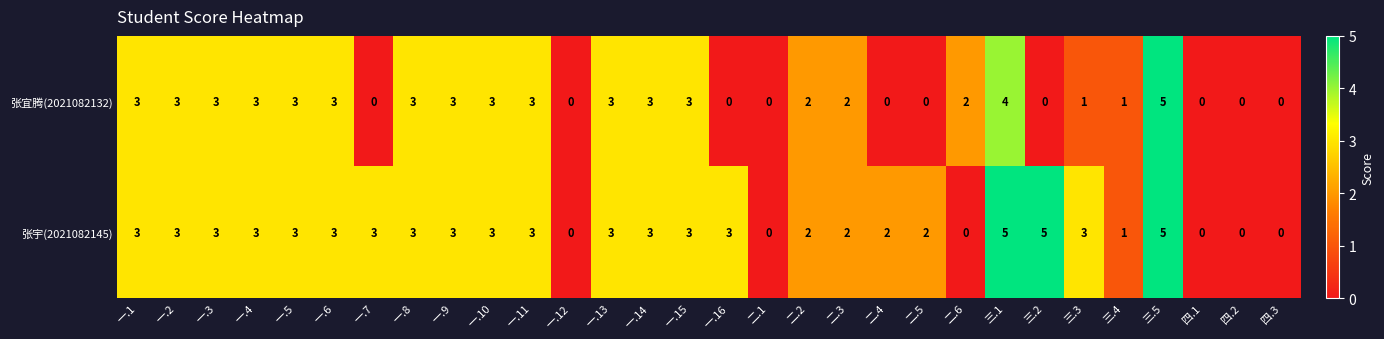

Rank the series by their average value, from lowest to highest.

张宜腾(2021082132), 张宇(2021082145)